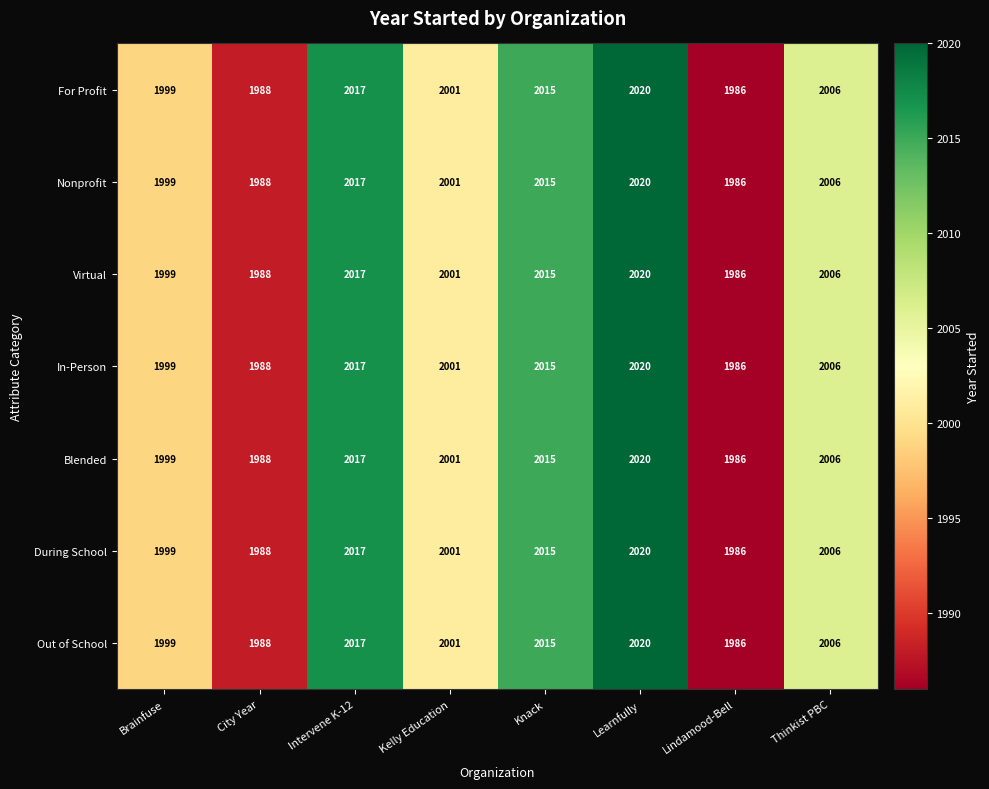

At which category is the sum across all series the highest?

Learnfully